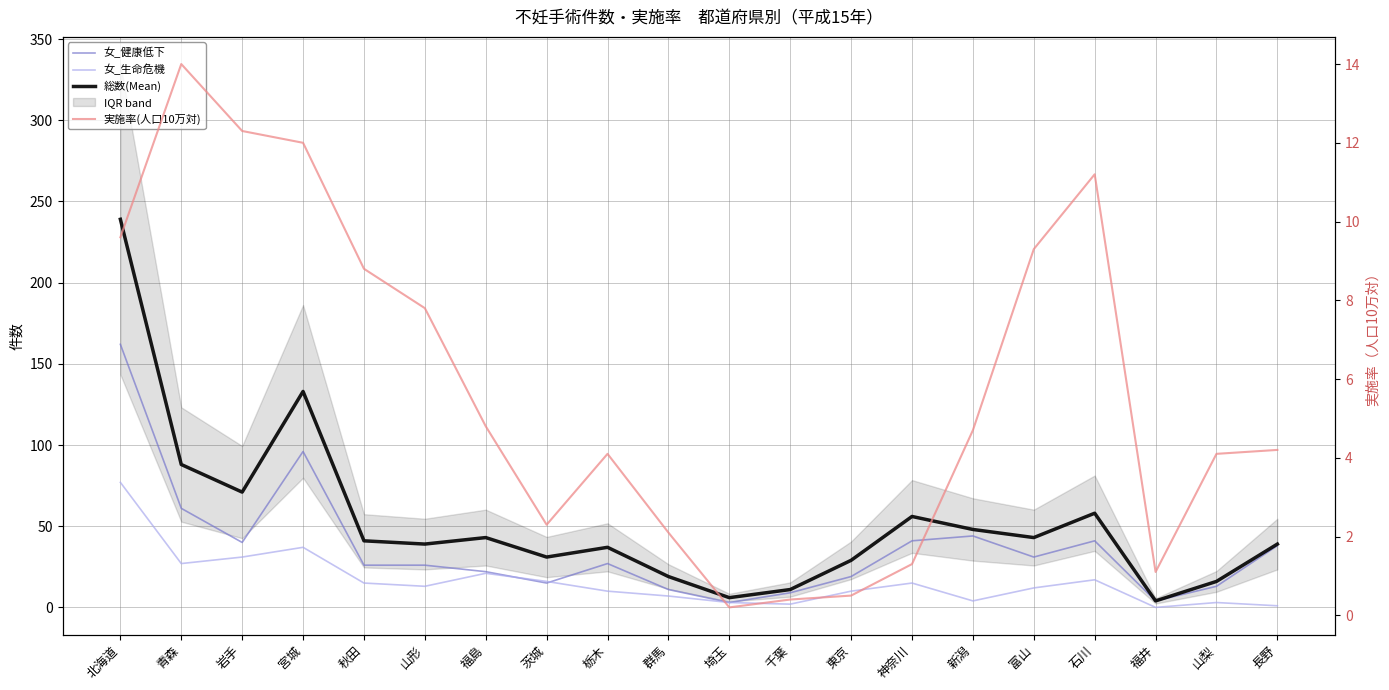

What is the total value across all series at 新潟?

100.7